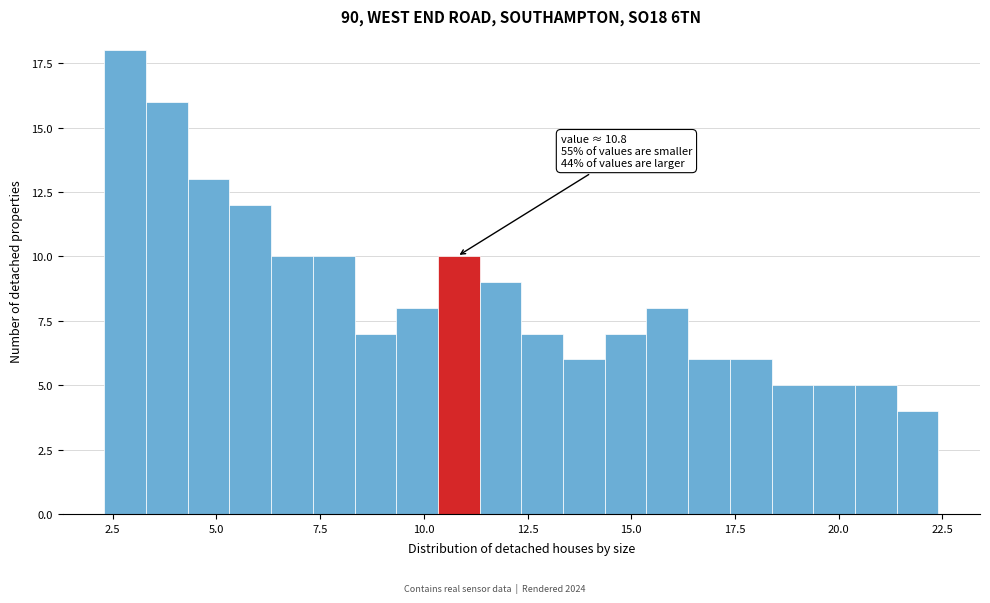

Around what value on the x-axis is the tallest bar? Give the approximate position of its centre, as read against the axis.

3.0